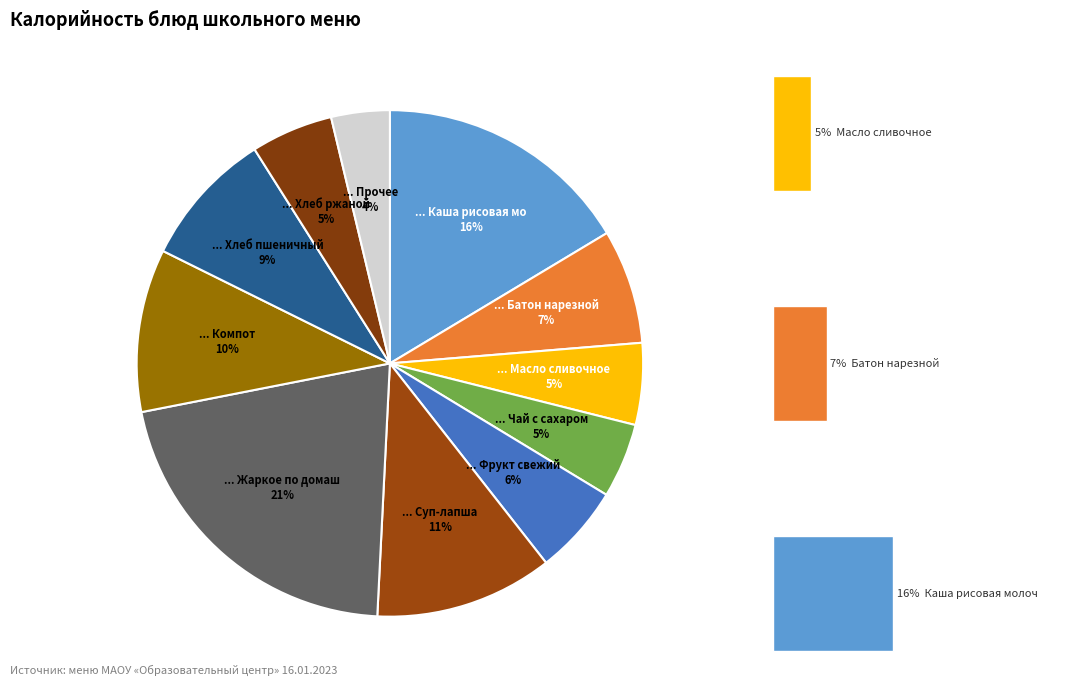

What is the total percentage of Фрукт свежий and Хлеб пшеничный?

14.4%